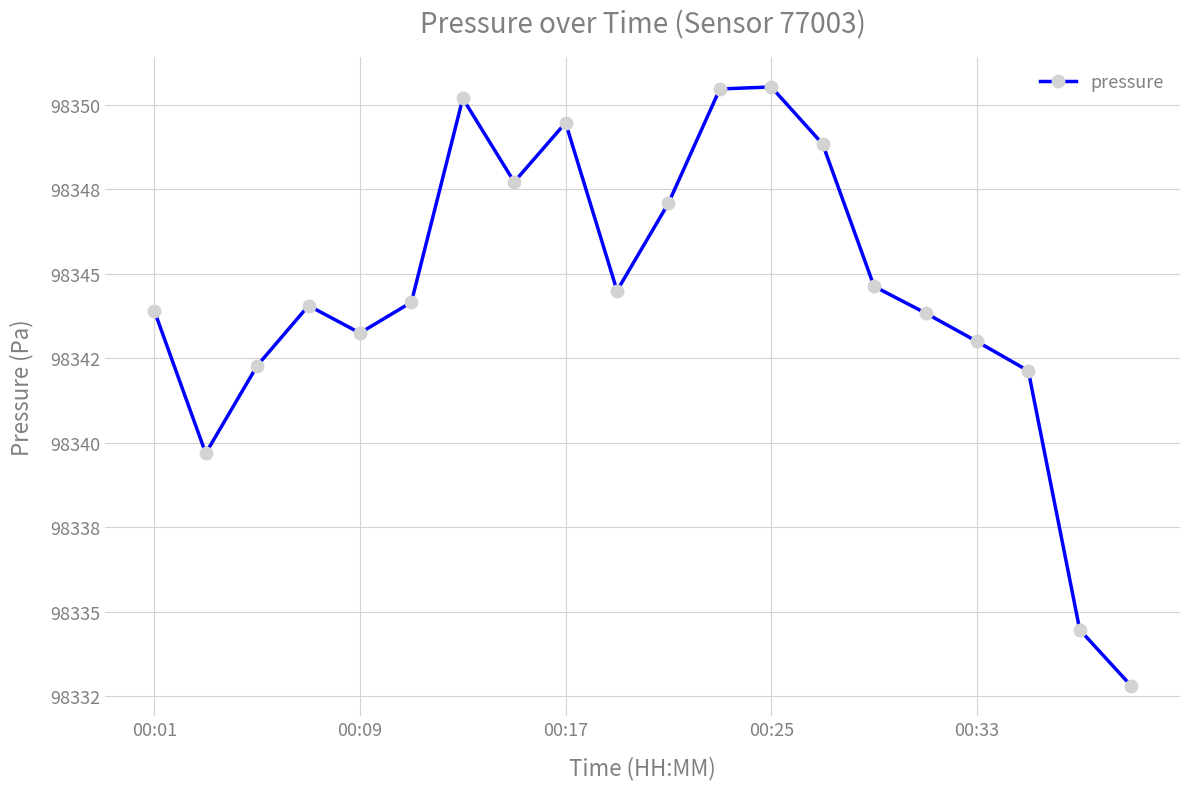

Does the chart have visible grid lines?

Yes